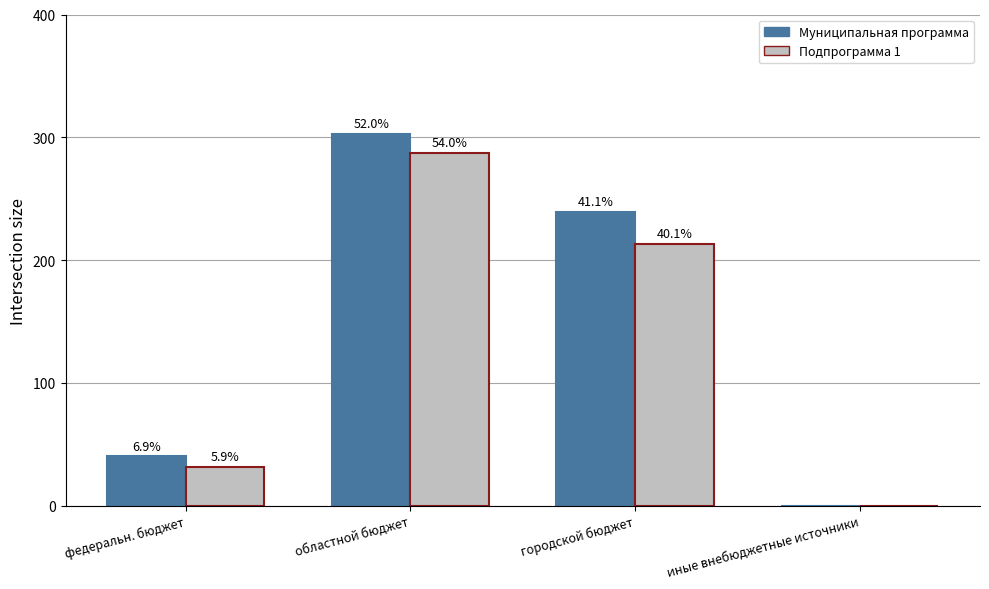

Does the chart contain stacked bars?

No